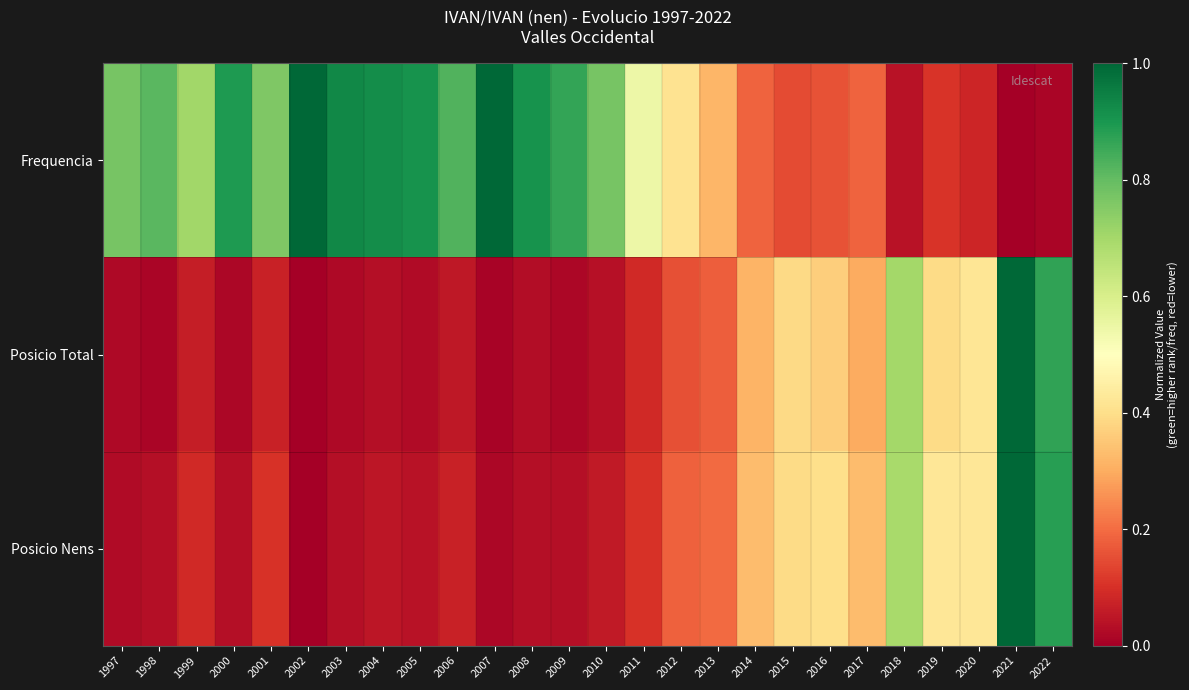

Reading right to left, transcribe all the data shown in this chart.

Frequencia: 2022=0.0	2021=0.0	2020=0.1	2019=0.1	2018=0.0	2017=0.2	2016=0.2	2015=0.1	2014=0.2	2013=0.3	2012=0.4	2011=0.5	2010=0.8	2009=0.9	2008=0.9	2007=1.0	2006=0.8	2005=0.9	2004=0.9	2003=0.9	2002=1.0	2001=0.8	2000=0.9	1999=0.7	1998=0.8	1997=0.8
Posicio Total: 2022=0.9	2021=1.0	2020=0.4	2019=0.4	2018=0.7	2017=0.3	2016=0.4	2015=0.4	2014=0.3	2013=0.2	2012=0.2	2011=0.1	2010=0.0	2009=0.0	2008=0.0	2007=0.0	2006=0.1	2005=0.0	2004=0.0	2003=0.0	2002=0.0	2001=0.1	2000=0.0	1999=0.1	1998=0.0	1997=0.0
Posicio Nens: 2022=0.9	2021=1.0	2020=0.4	2019=0.4	2018=0.7	2017=0.3	2016=0.4	2015=0.4	2014=0.3	2013=0.2	2012=0.2	2011=0.1	2010=0.1	2009=0.0	2008=0.0	2007=0.0	2006=0.1	2005=0.0	2004=0.0	2003=0.0	2002=0.0	2001=0.1	2000=0.0	1999=0.1	1998=0.0	1997=0.0